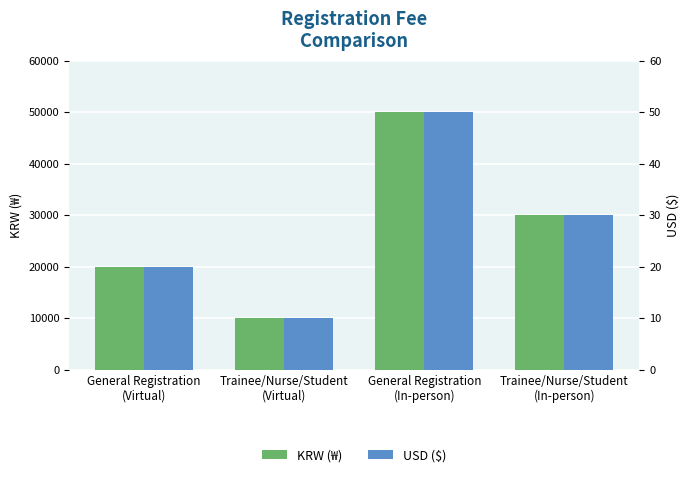

Between General Registration
(In-person) and Trainee/Nurse/Student
(In-person), which is larger?

General Registration
(In-person)